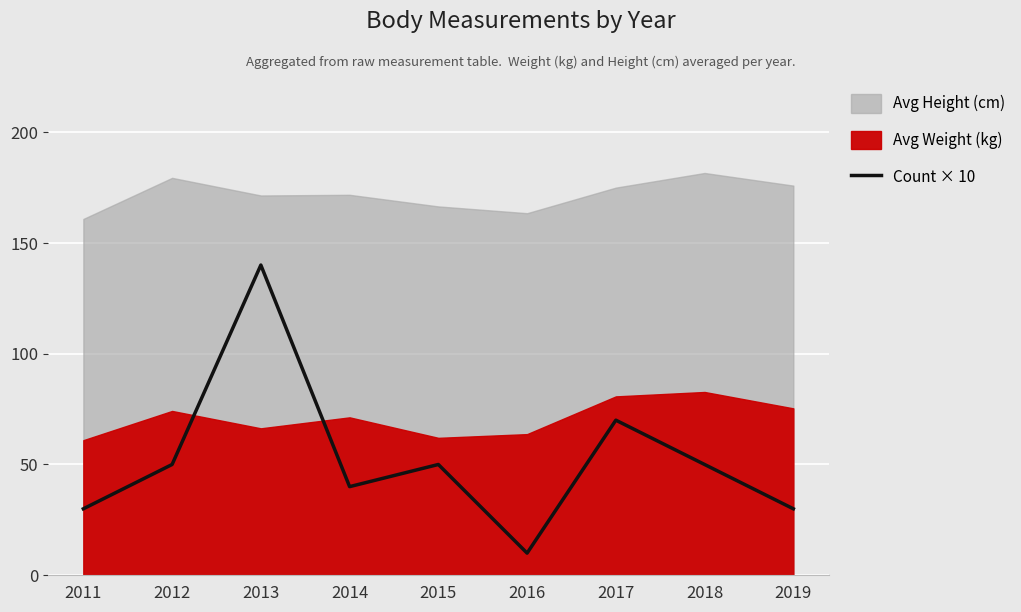

True or false: Count × 10 has a value of 203 at 2013.

False